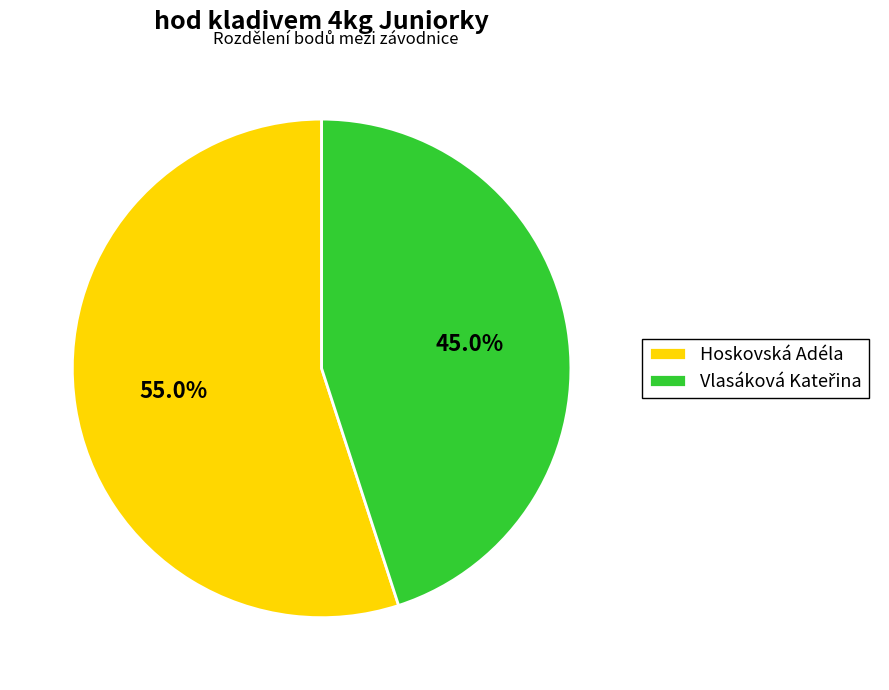

To the nearest percent, what portion does Hoskovská Adéla represent?

55%